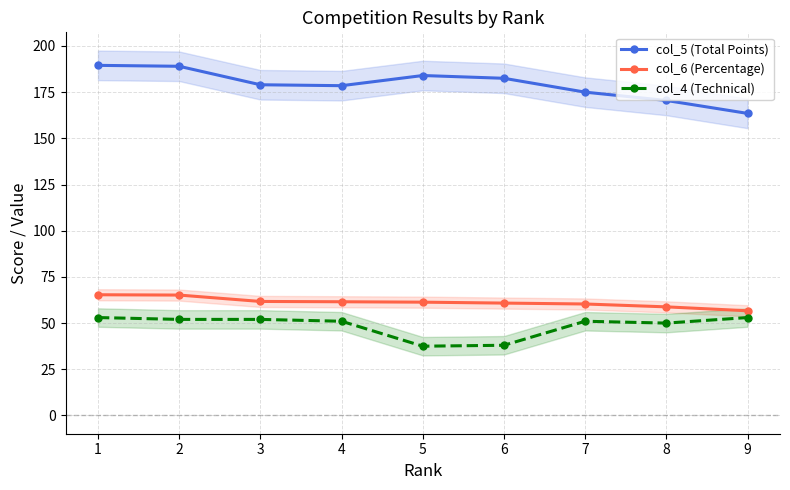

What are all the series names shown in the legend?

col_5 (Total Points), col_6 (Percentage), col_4 (Technical)